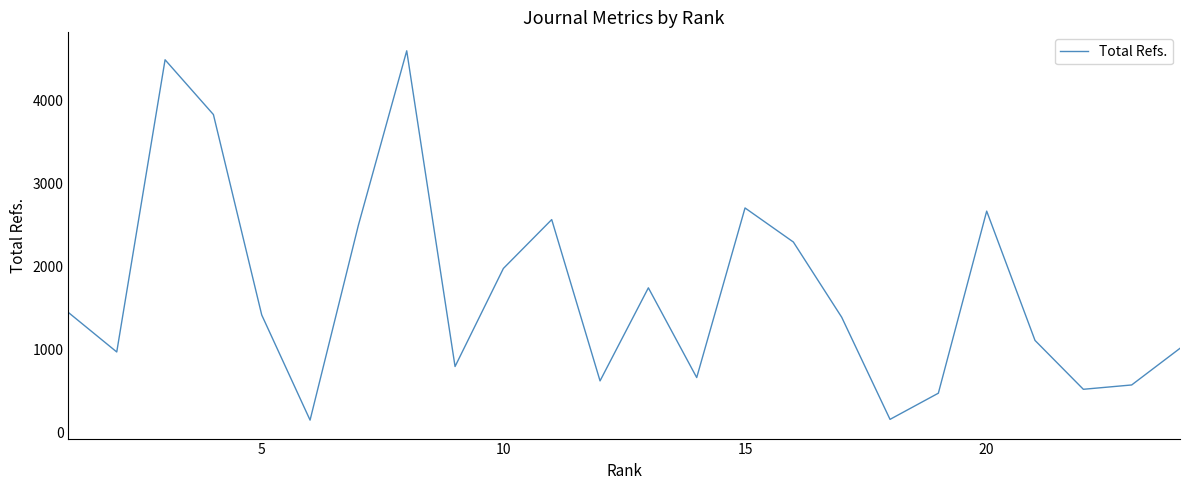

What is the greatest value displayed?

4595